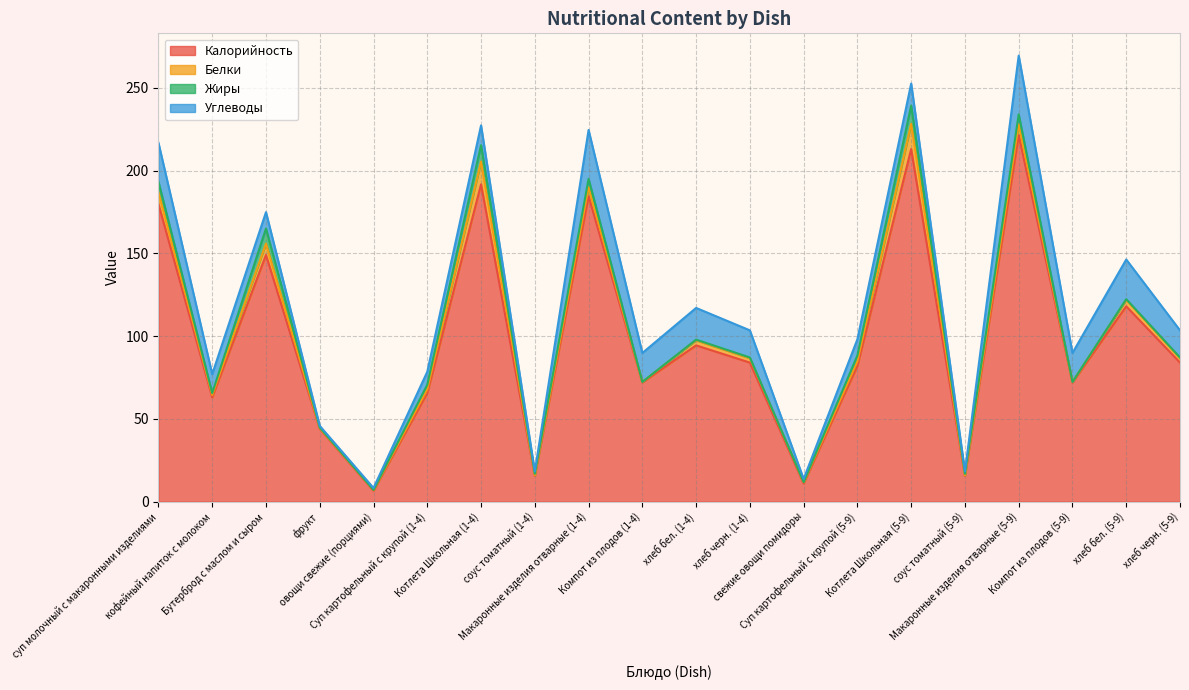

At which label is Белки closest to 7?

Бутерброд с маслом и сыром